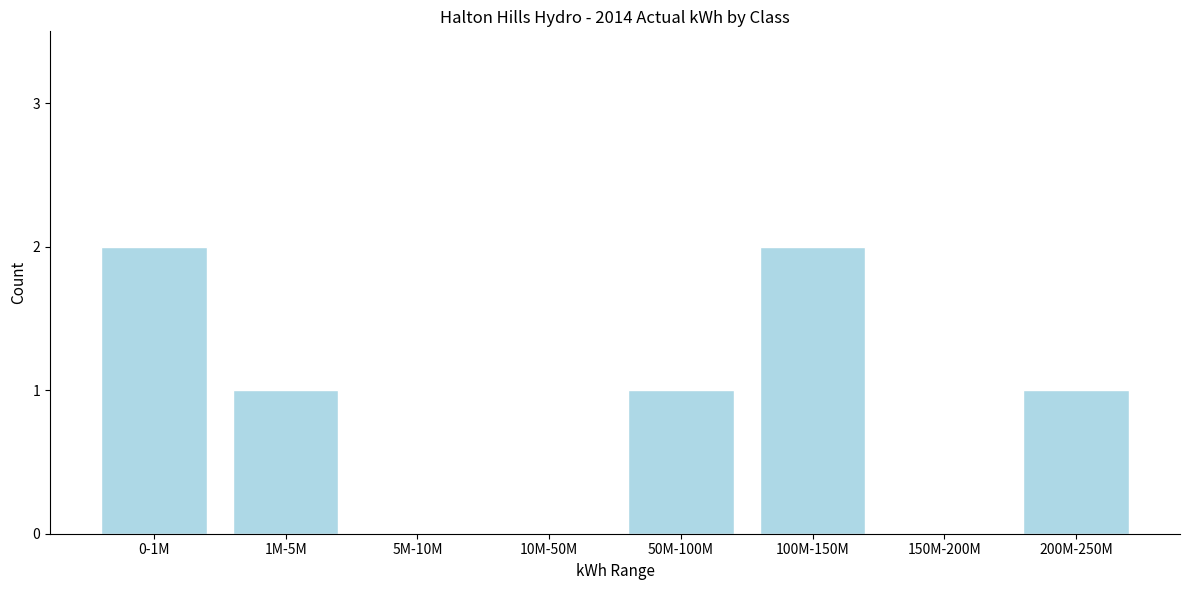

Reading left to right, transcribe all the data shown in this chart.

0-1M=2	1M-5M=1	5M-10M=0	10M-50M=0	50M-100M=1	100M-150M=2	150M-200M=0	200M-250M=1